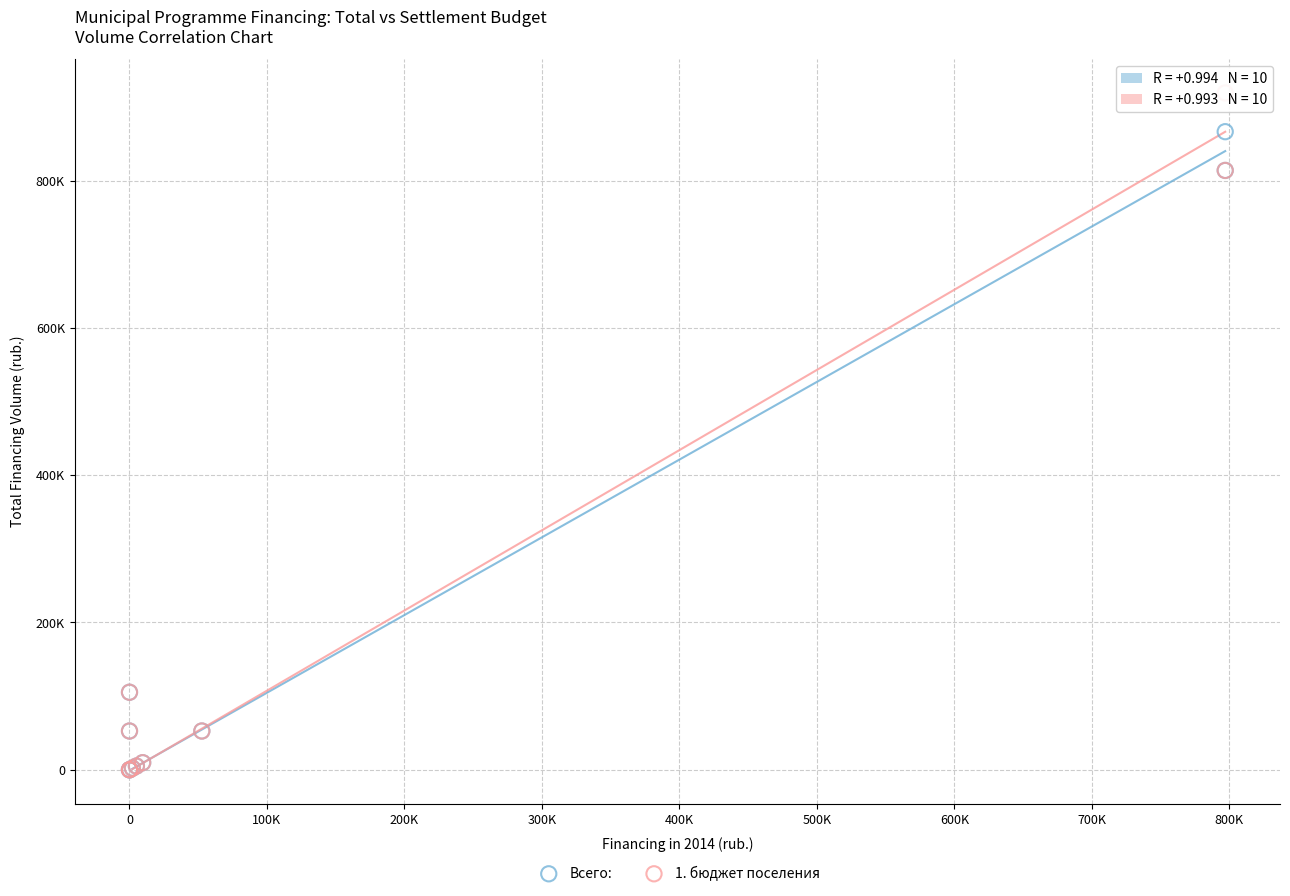

Which series has the widest spread of Y values?

1. бюджет поселения